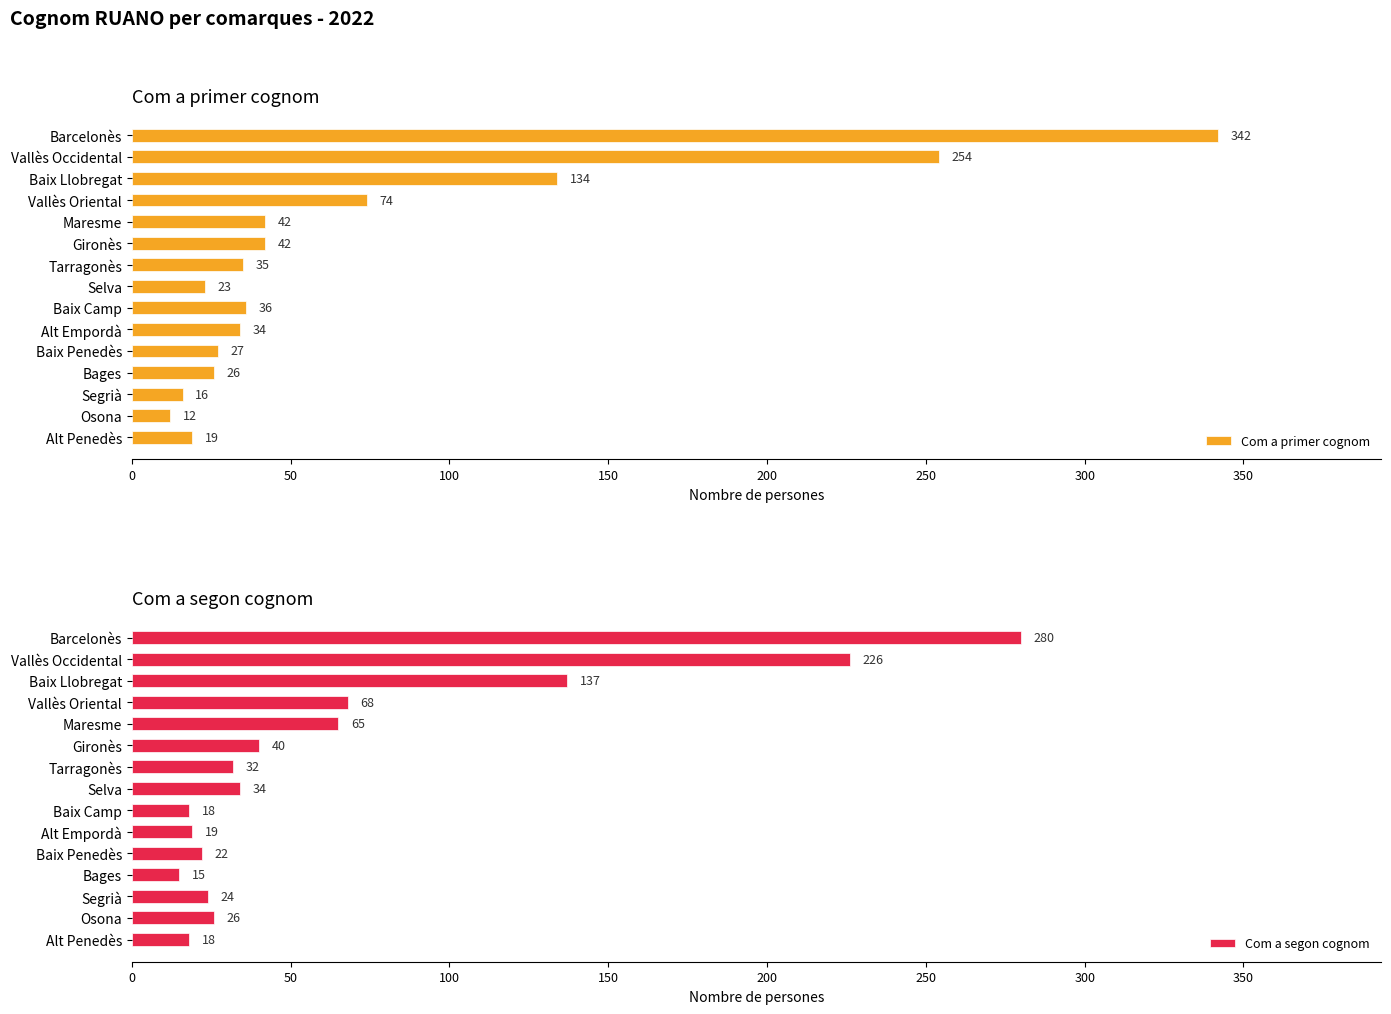

Rank the series by their average value, from lowest to highest.

Com a segon cognom, Com a primer cognom